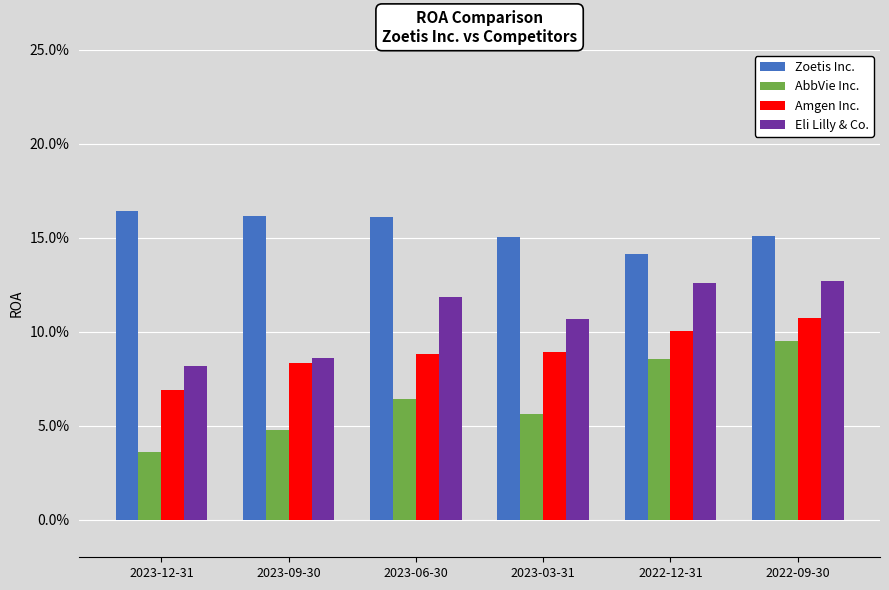

Which series has the largest total across all categories?

Zoetis Inc.